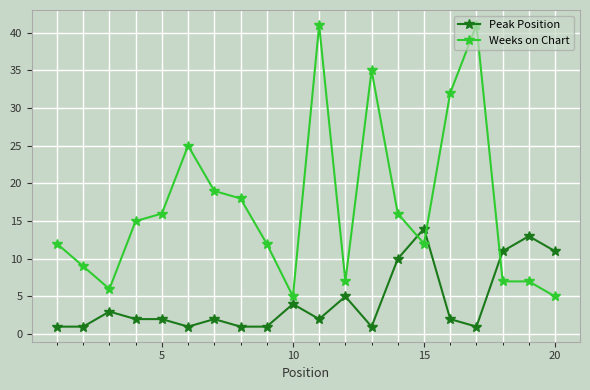

What is the lowest value of the Weeks on Chart series?

5